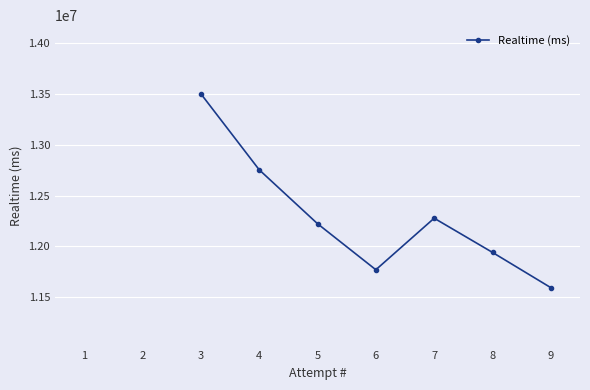

What is the value of the 7th point from the left?

11593656